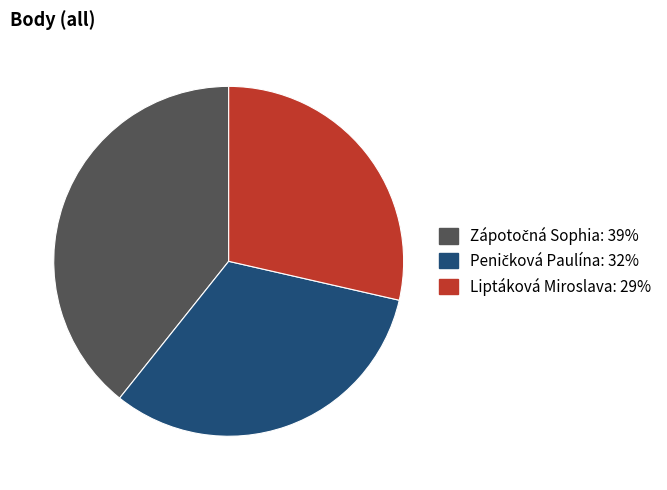

How many slices are in this pie chart?

3